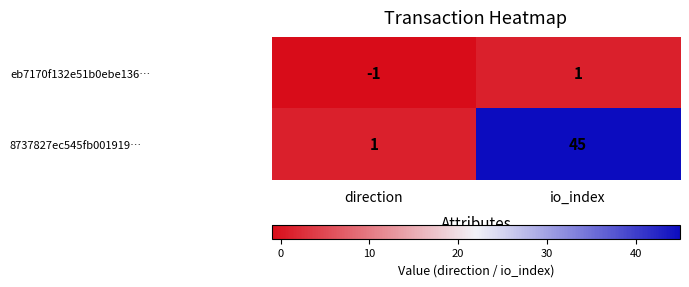

The 8737827ec545fb001919… series shows 45 at io_index. True or false?

True